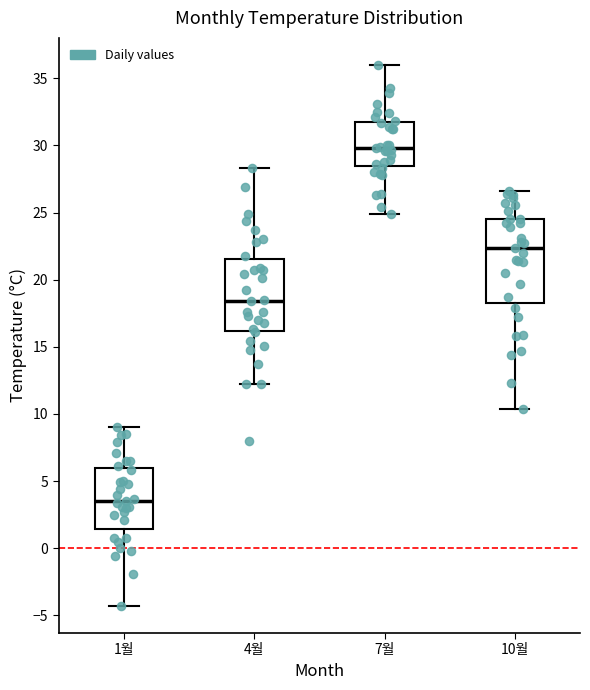

Reading left to right, transcribe this box plot: for each box, give where its median line is, the range the box spans, and where its two whiskers end, as read against the y-axis. The values are not printed on the chart, so give them approximately, as read against the axis.

1월: median 3.5, box 1.5 to 6.0, whiskers -4.5 to 9.0
4월: median 18.5, box 16.0 to 21.5, whiskers 12.0 to 28.5
7월: median 30.0, box 28.5 to 32.0, whiskers 25.0 to 36.0
10월: median 22.5, box 18.5 to 24.5, whiskers 10.5 to 26.5